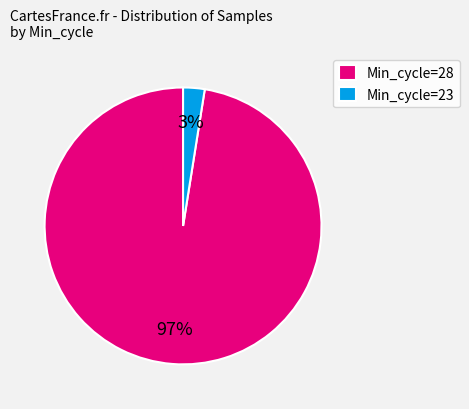

Count the number of slices in the pie.

2